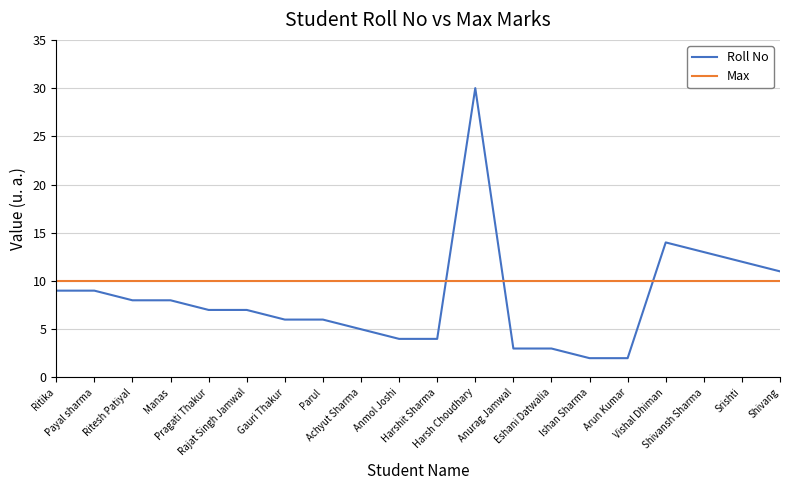

List the series in order of their overall mean, lowest first.

Roll No, Max